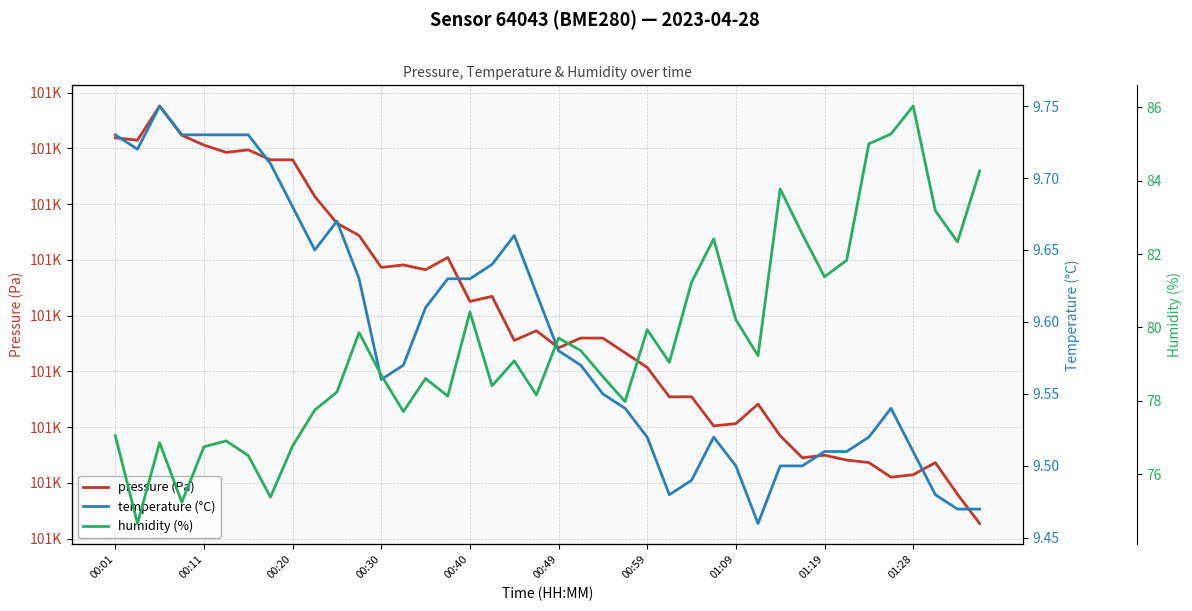

Which series has the largest total across all categories?

pressure (Pa)